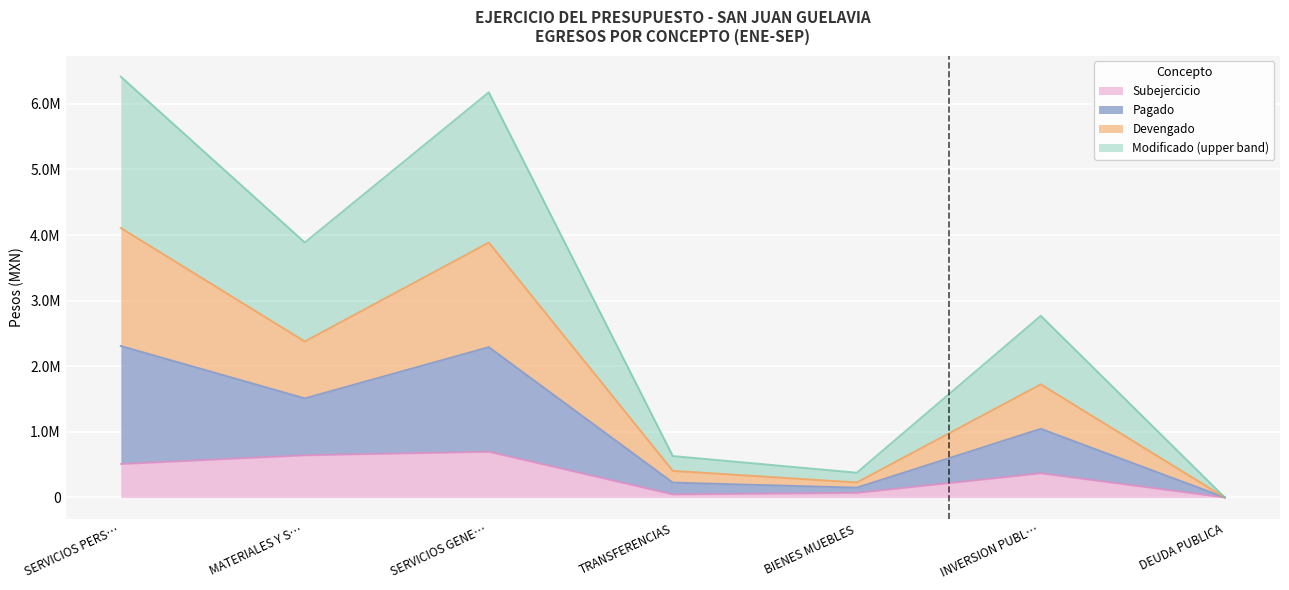

True or false: PAGADO has a value of 631457.6 at TRANSFERENCIAS.

True